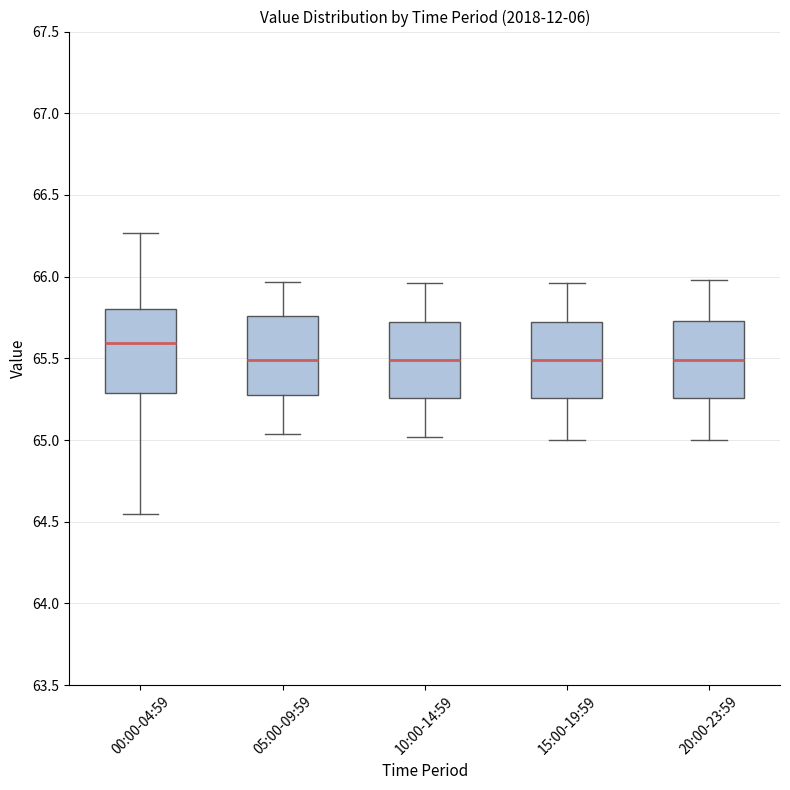

Reading left to right, transcribe this box plot: for each box, give where its median line is, the range the box spans, and where its two whiskers end, as read against the y-axis. The values are not printed on the chart, so give them approximately, as read against the axis.

00:00-04:59: median 65.60, box 65.30 to 65.80, whiskers 64.55 to 66.25
05:00-09:59: median 65.50, box 65.30 to 65.75, whiskers 65.05 to 65.95
10:00-14:59: median 65.50, box 65.25 to 65.75, whiskers 65.00 to 65.95
15:00-19:59: median 65.50, box 65.25 to 65.75, whiskers 65.00 to 65.95
20:00-23:59: median 65.50, box 65.25 to 65.75, whiskers 65.00 to 66.00